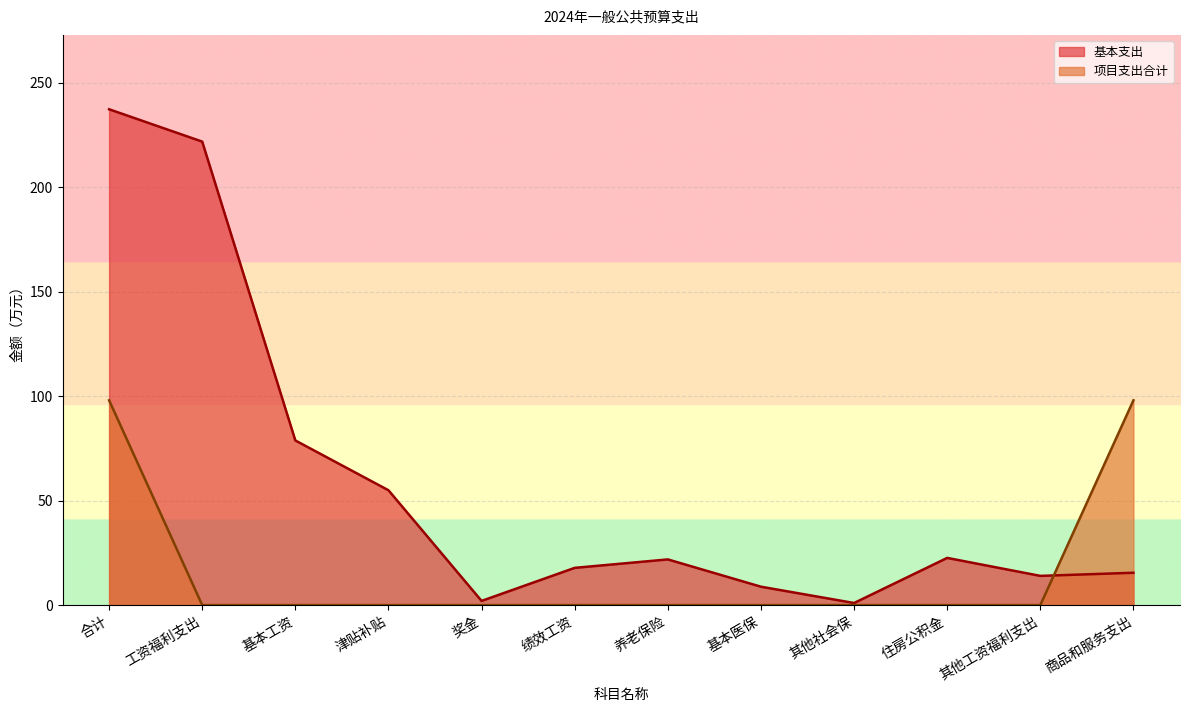

What is the value of the 基本支出 point at the 1st from the left?

237.3